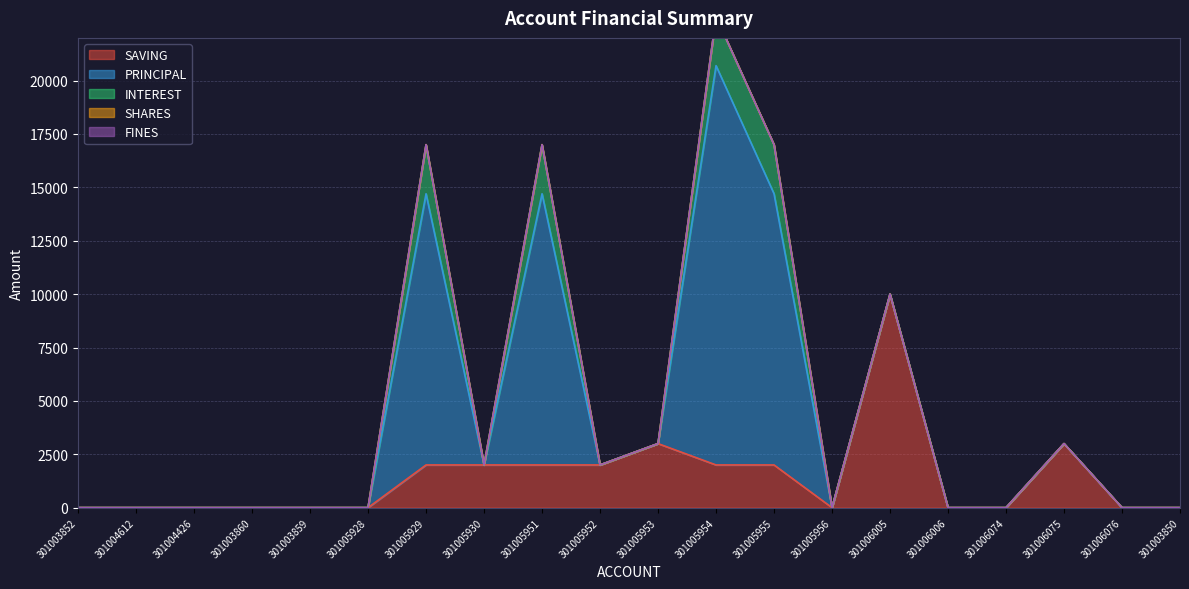

Rank the categories by PRINCIPAL value from highest to lowest.

301005954, 301005929, 301005951, 301005955, 301003852, 301004612, 301004426, 301003860, 301003859, 301005928, 301005930, 301005952, 301005953, 301005956, 301006005, 301006006, 301006074, 301006075, 301006076, 301003850